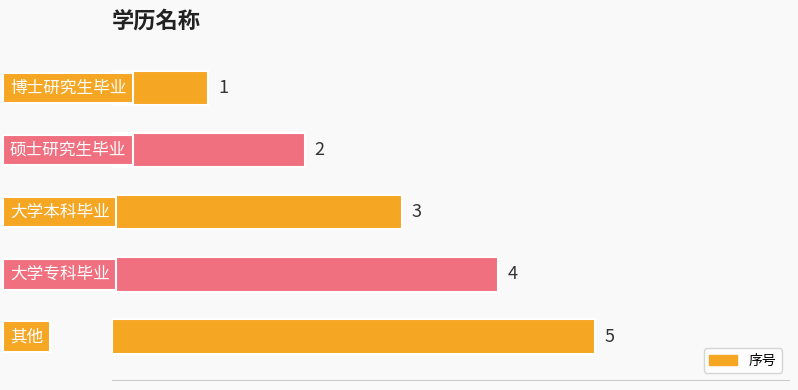

What is the approximate value at 其他?

5